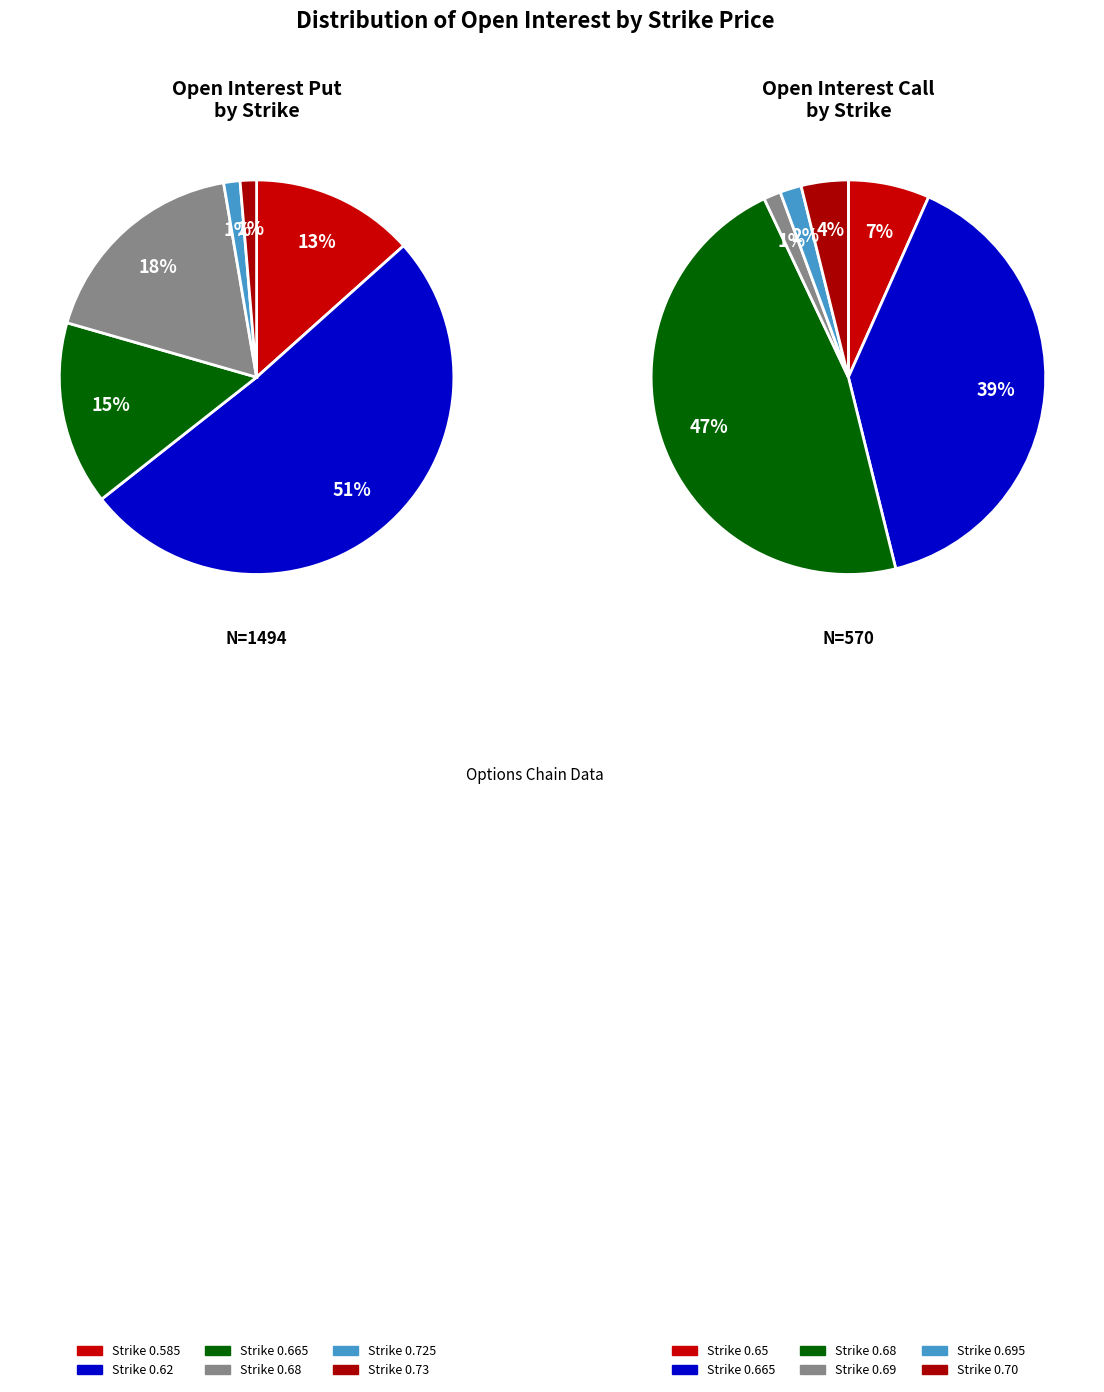

How many slices are in this pie chart?

6